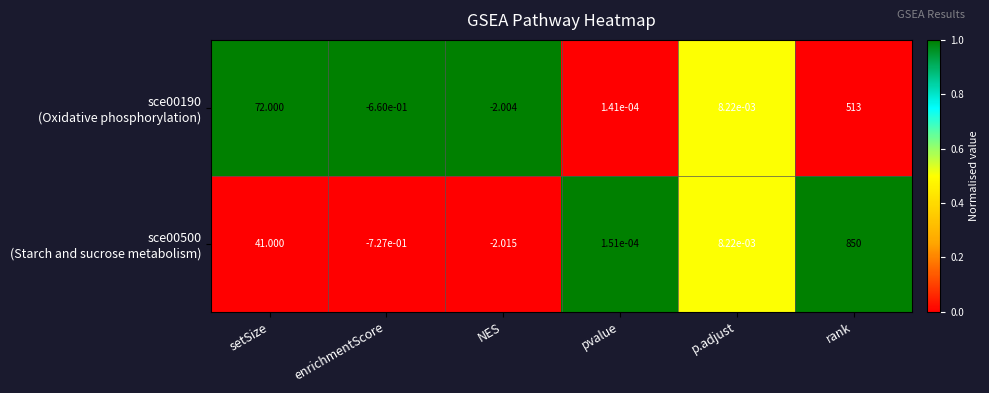

At which category is the sum across all series the highest?

rank